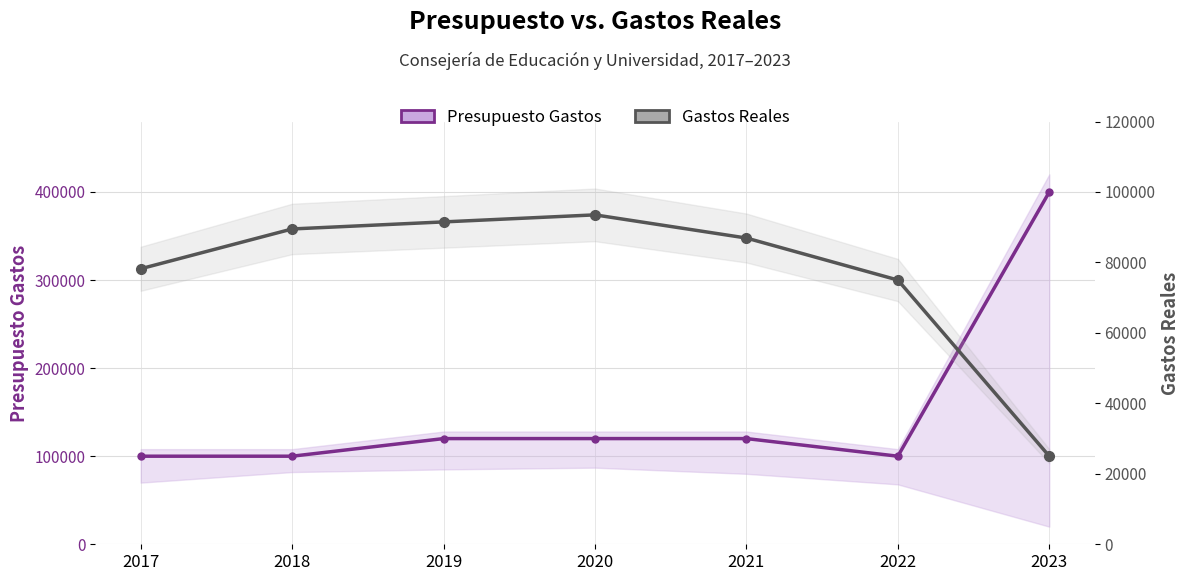

True or false: Gastos Reales and Presupuesto Gastos intersect in this chart.

False